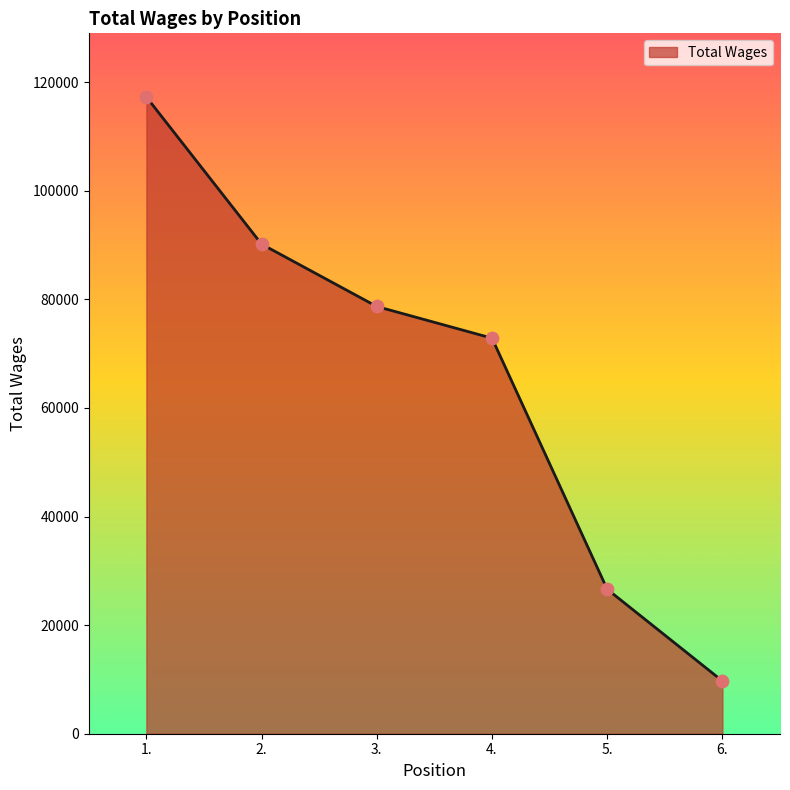

What is the ratio of the value at 1. to the value at 2.?

1.3